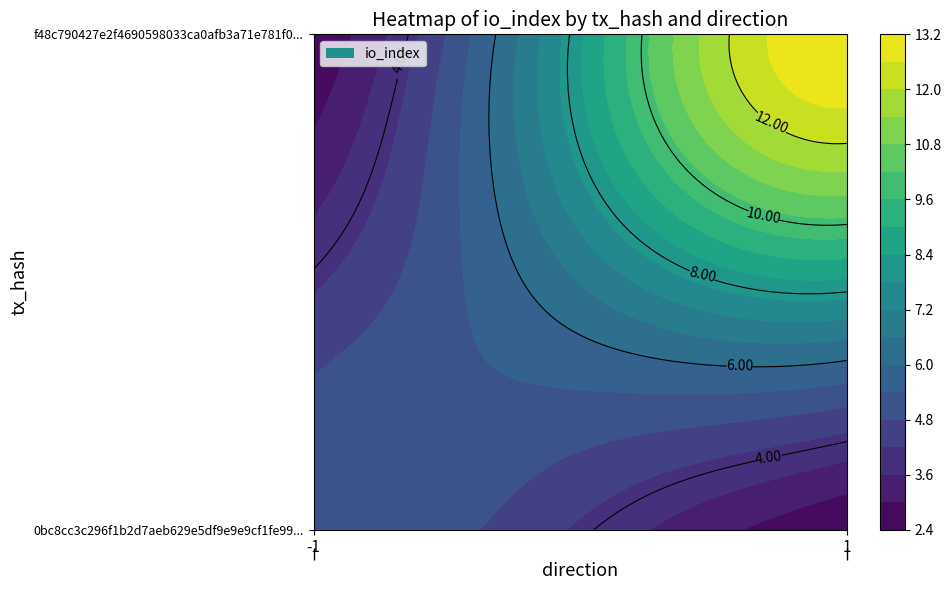

True or false: f48c790427e2f4690598033ca0afb3a71e781f0 has a value of 13 at io_index.

True